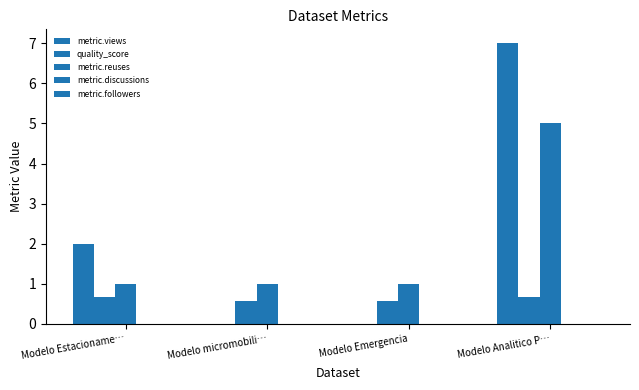

What is the greatest value displayed?

7.0